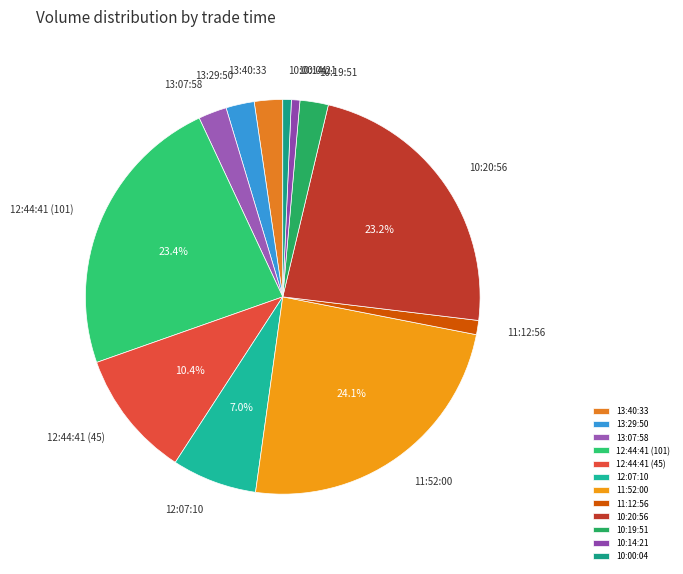

To the nearest percent, what is the average slice percentage?

8%